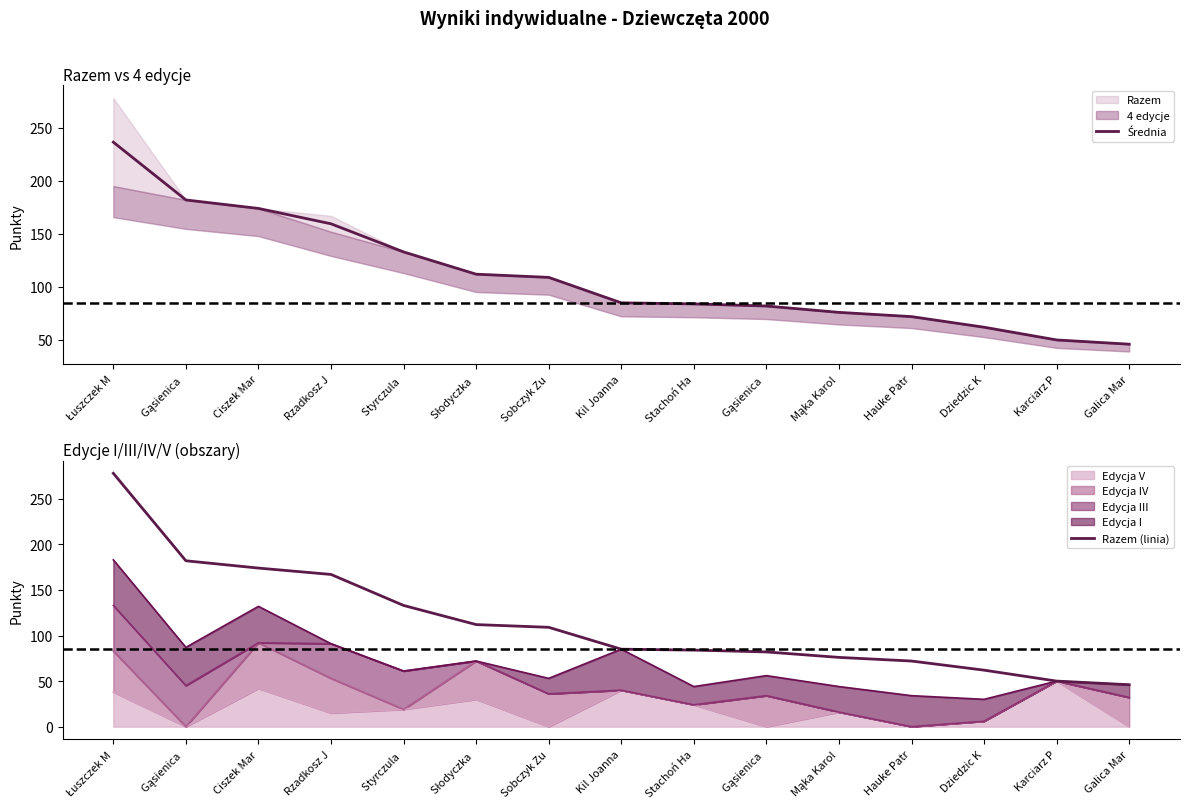

How many values in the Średnia series are below 85?

7